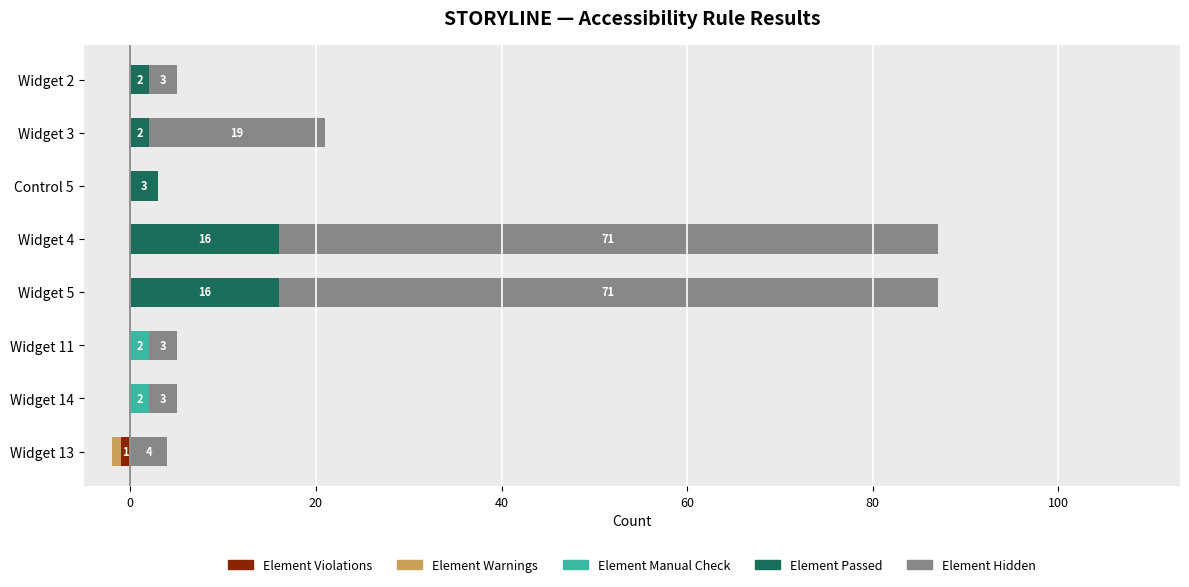

What are all the series names shown in the legend?

Element Violations, Element Warnings, Element Manual Check, Element Passed, Element Hidden